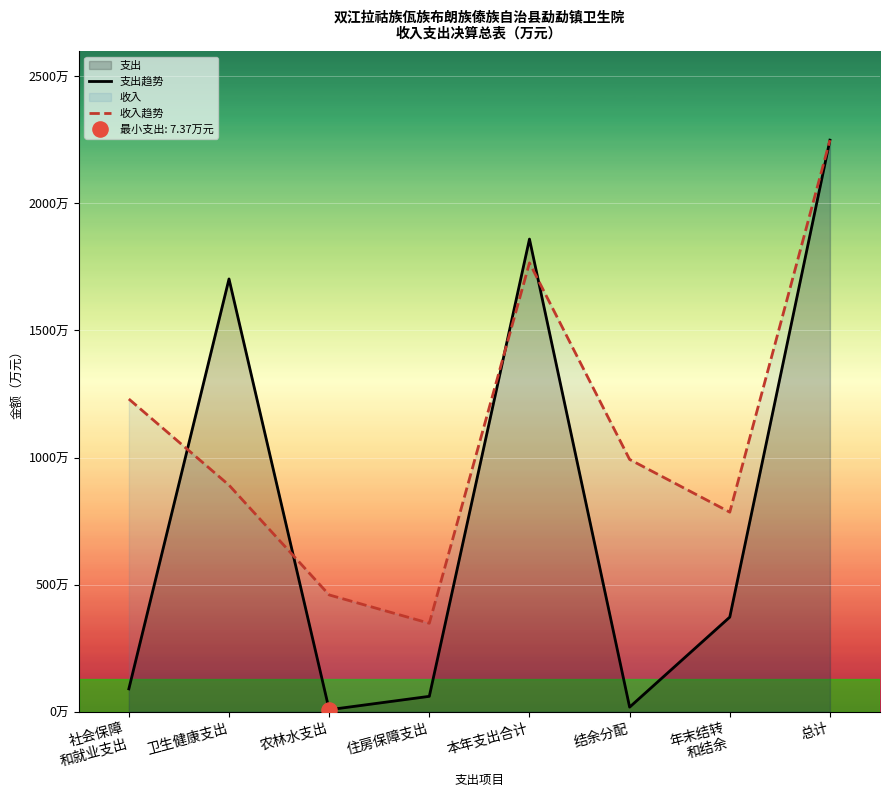

Which series has the largest Y range (max minus min)?

支出趋势